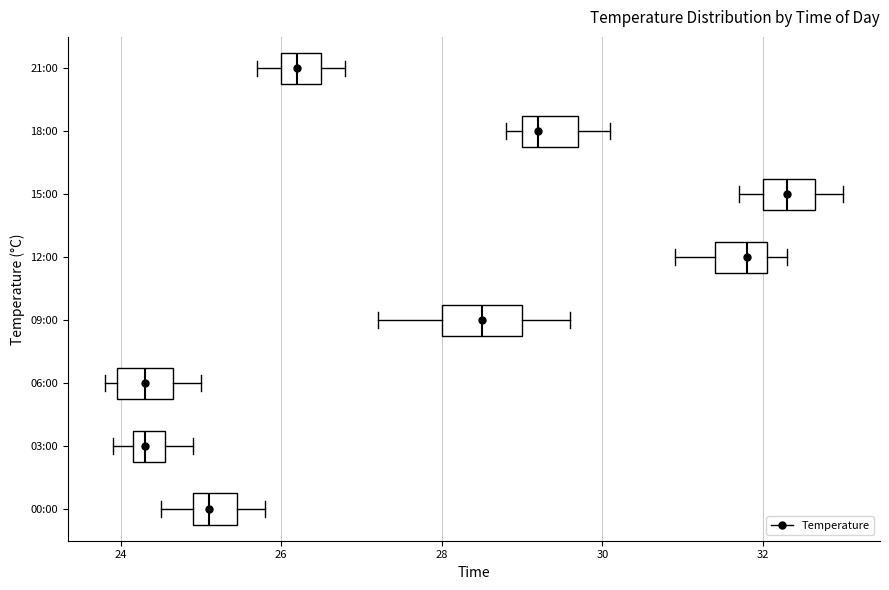

Where does the left whisker of the box for 00:00 end on the x-axis? The values are not printed on the chart, so give them approximately, as read against the axis.

24.6